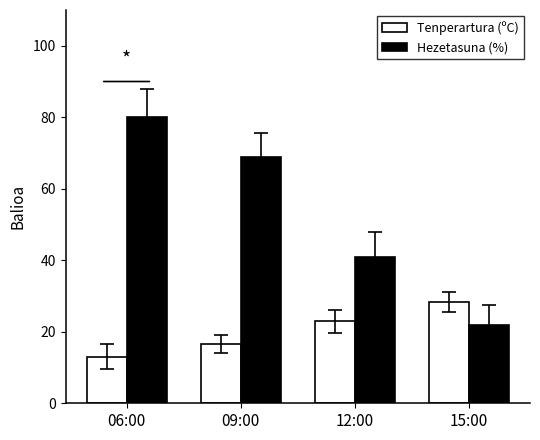

The value of Tenperartura (ºC) at 15:00 is 28.3. True or false?

True